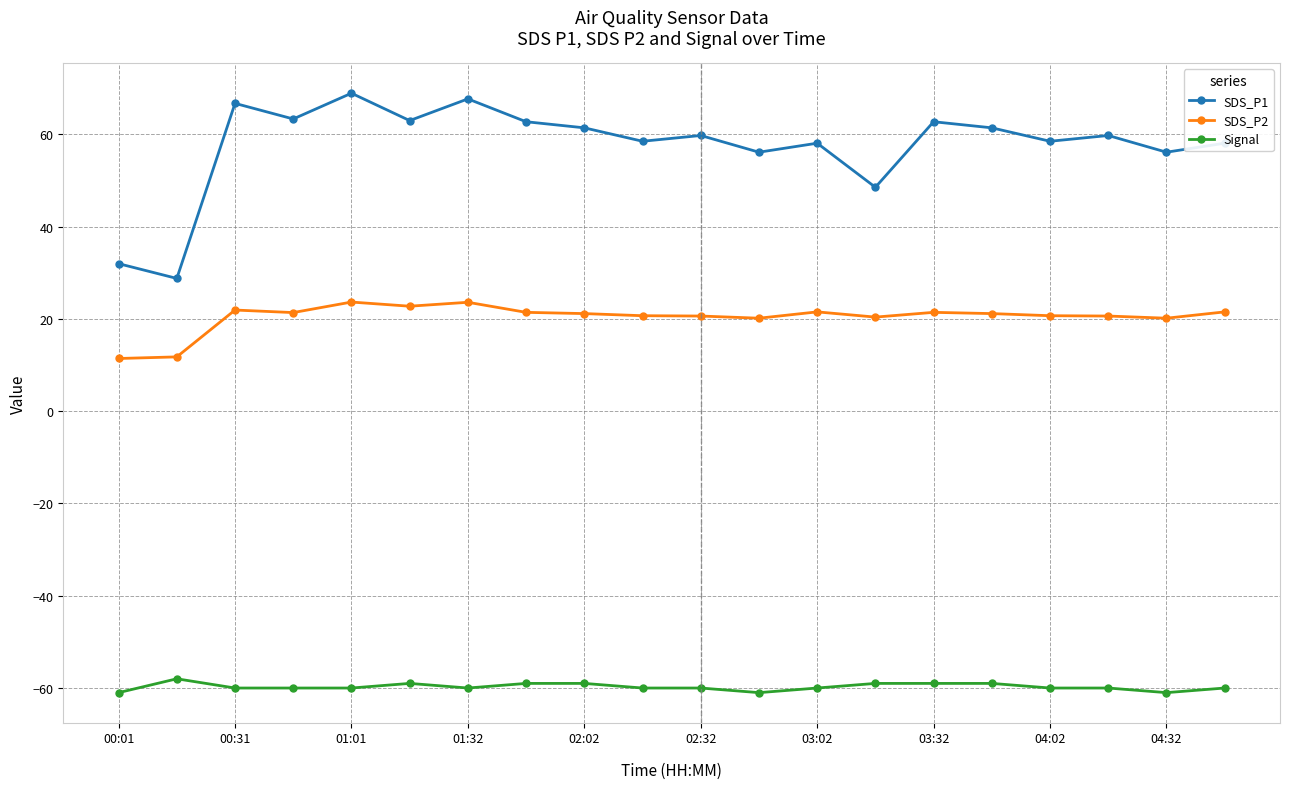

True or false: SDS_P1 has more than 0 interior local peaks.

True